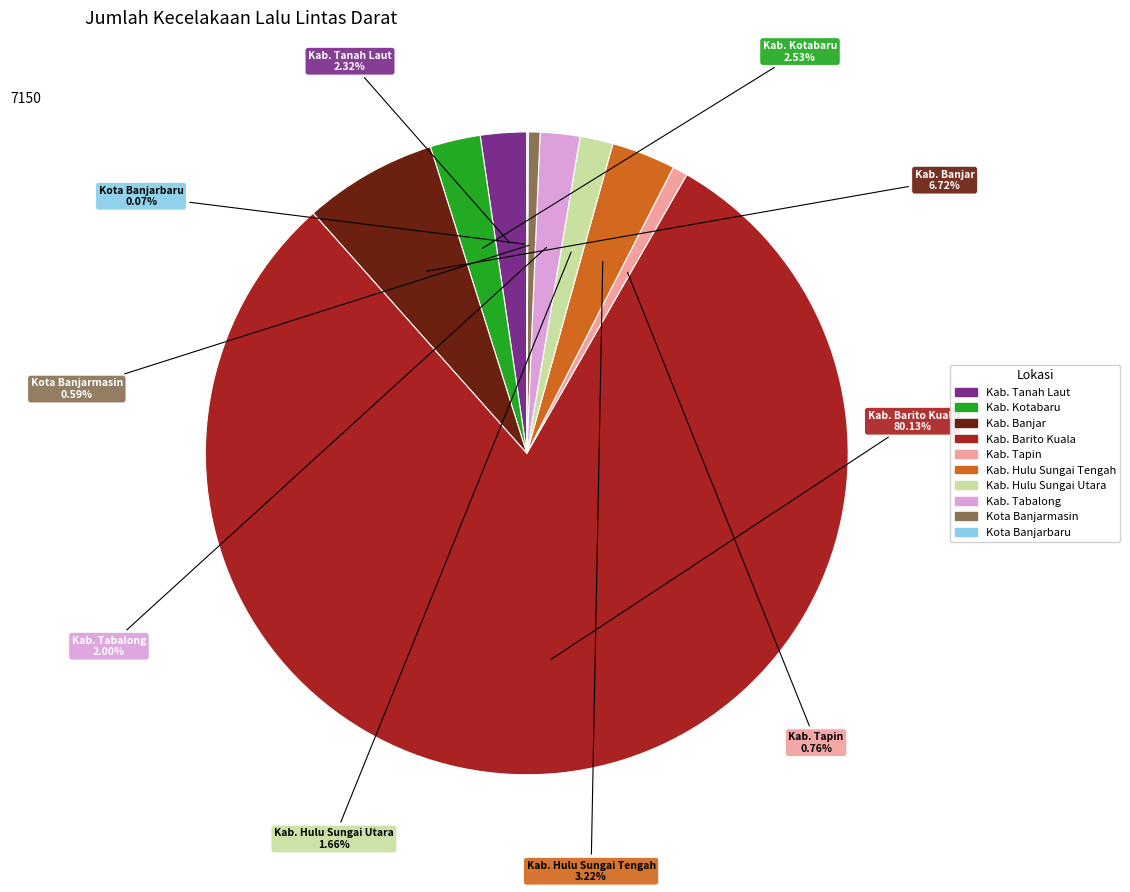

Which slice is the largest?

Kab. Barito Kuala